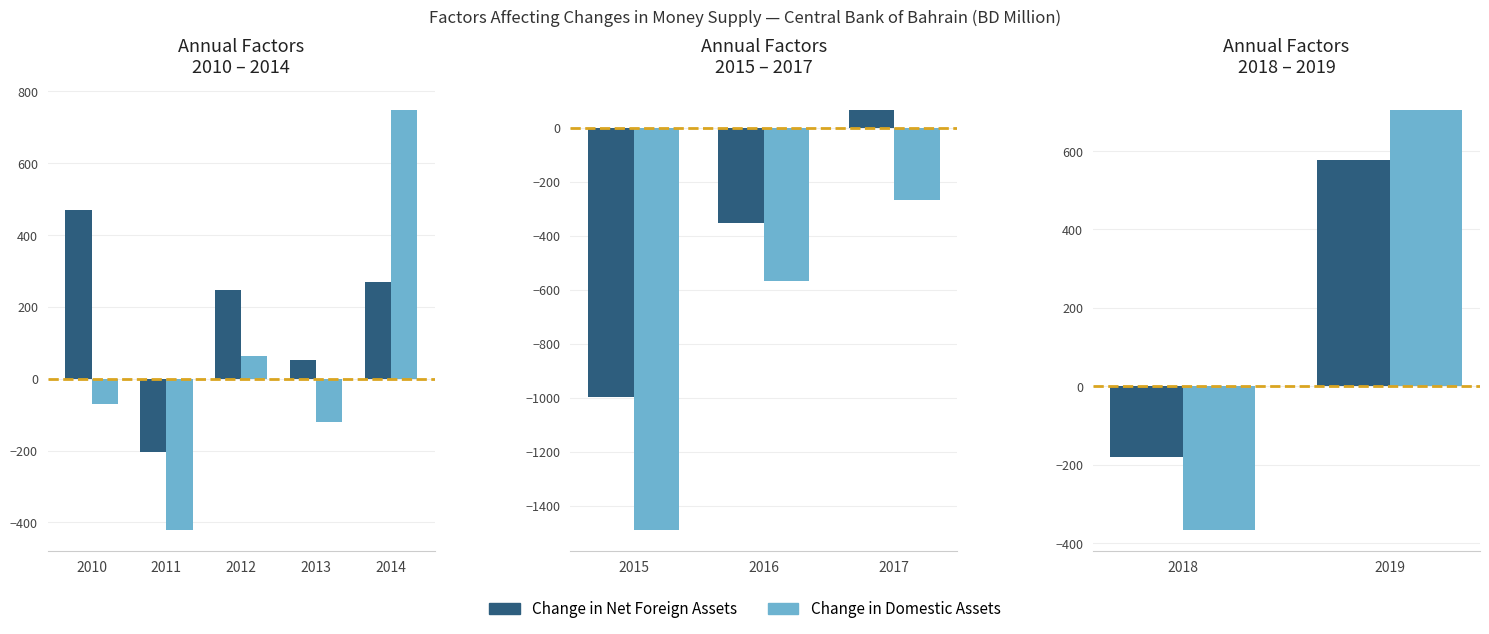

Which series has the widest spread of values?

Change in Domestic Assets